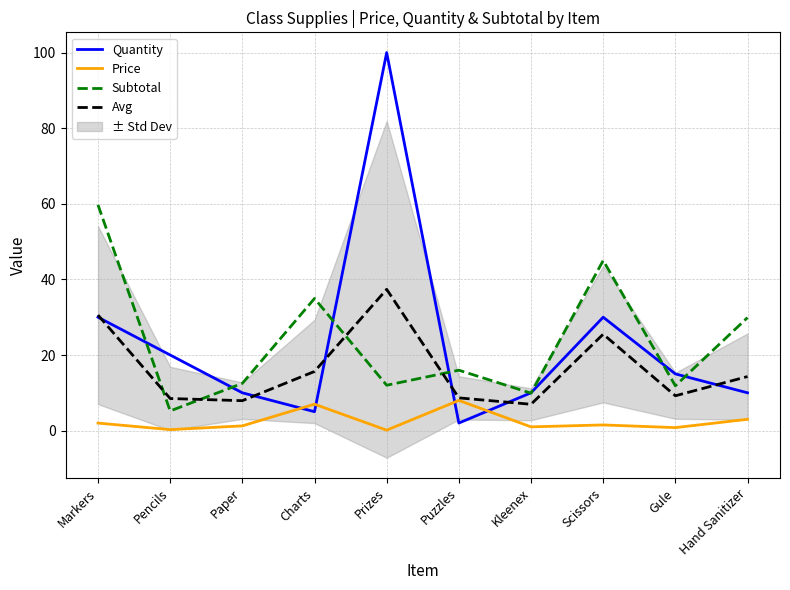

Read the Price value at Paper.

1.2